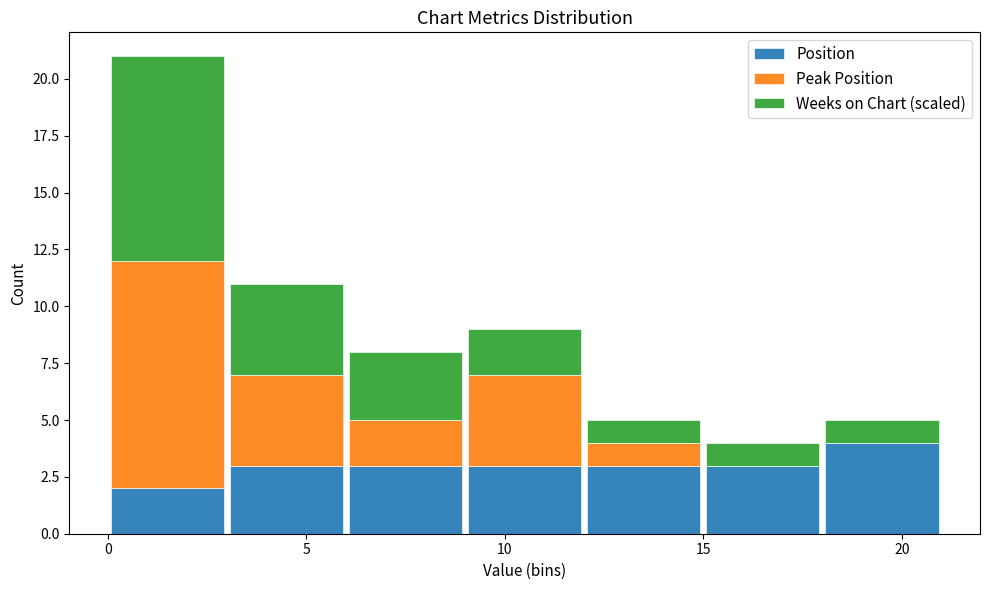

Reading left to right, transcribe this chart: for each stacked bar, give the range it covers on the x-axis and its total height. The values are not printed on the chart, so give them approximately, as read against the axis.

0 to 3: 21
3 to 6: 11
6 to 9: 8
9 to 12: 9
12 to 15: 5
15 to 18: 4
18 to 21: 5